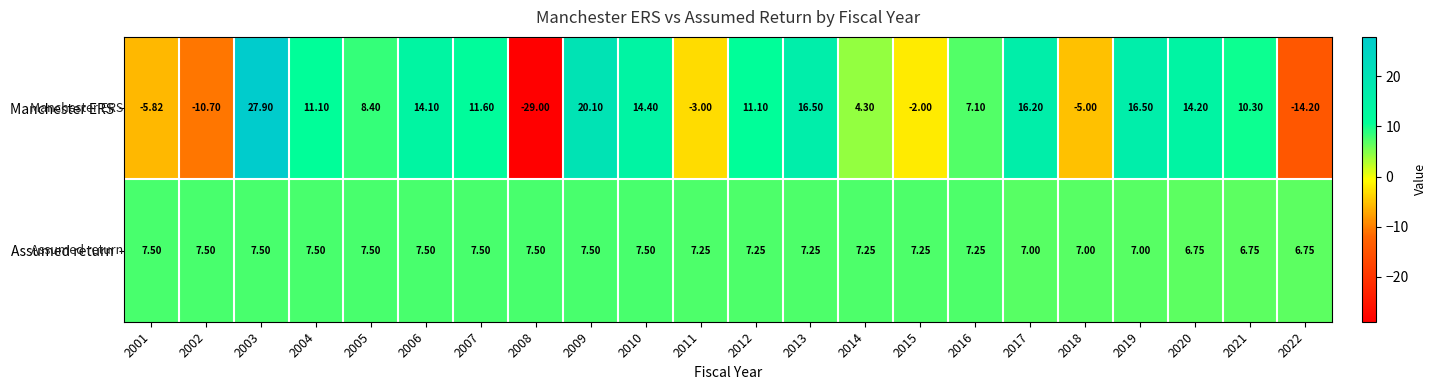

Which series has the widest spread of values?

Manchester ERS